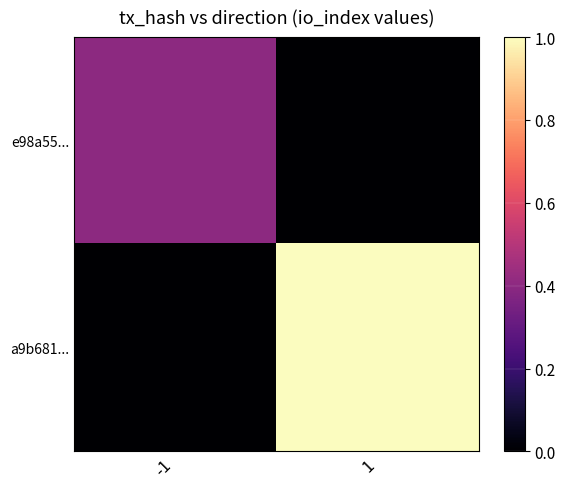

List the series in order of their peak value, highest first.

a9b681..., e98a55...